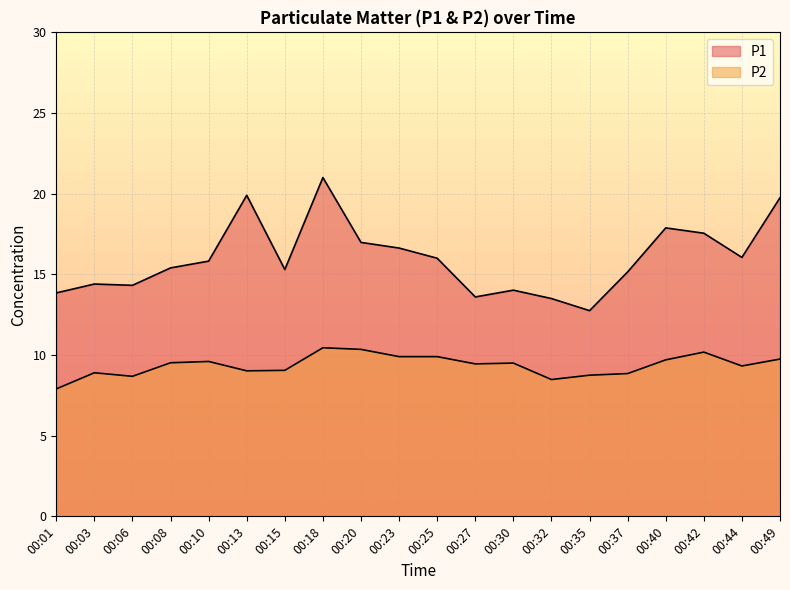

Is the value of P2 at 00:13 greater than the value of P1 at 00:35?

No